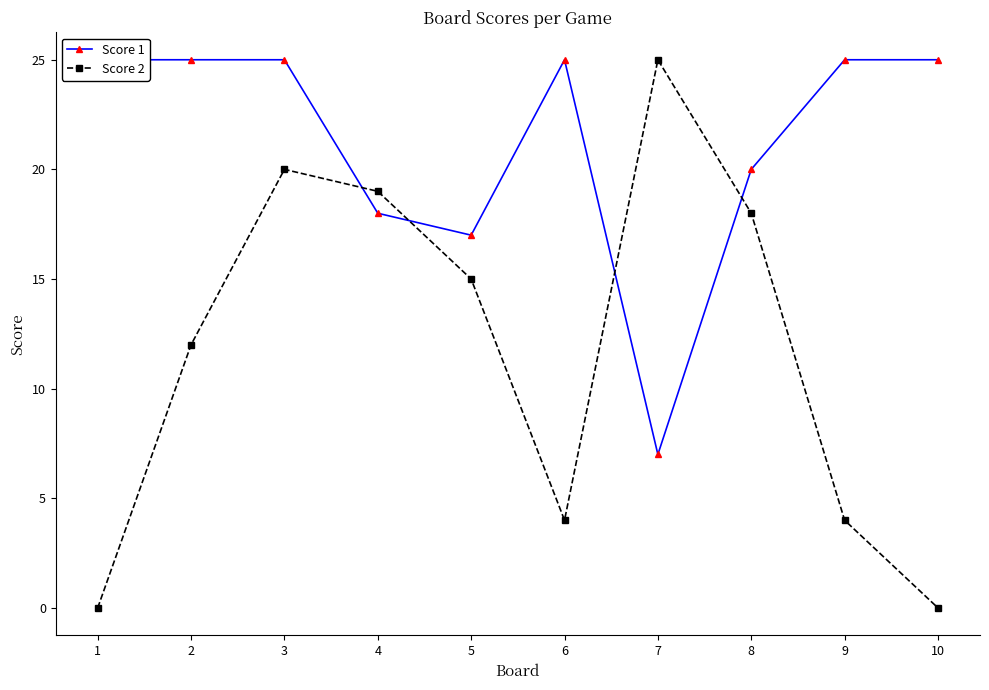

Between which two adjacent categories do Score 2 and Score 1 first intersect?

3 and 4